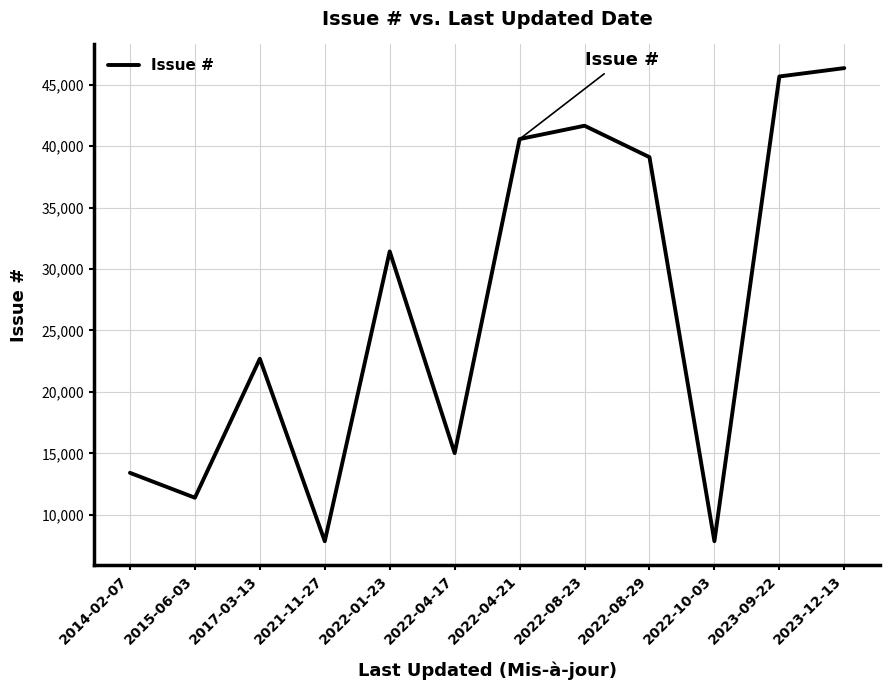

What is the smallest value displayed?

7859